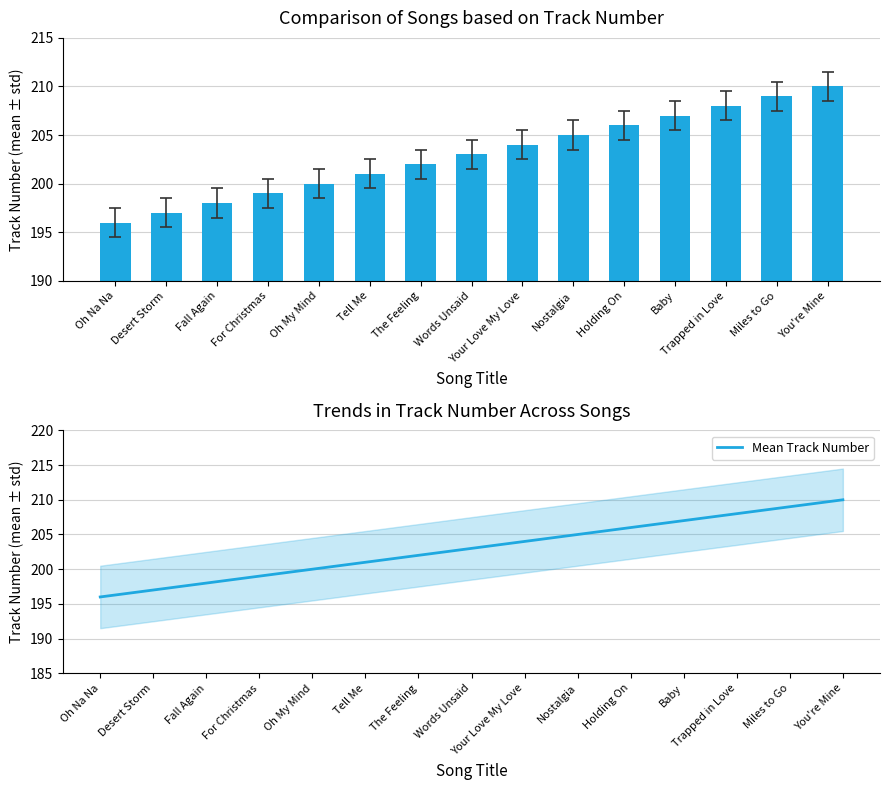

The value of Mean Track Number at Nostalgia is 205. True or false?

True